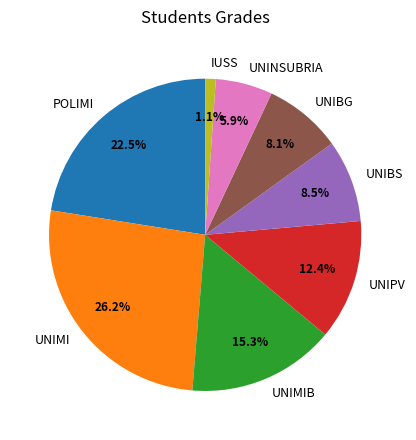

Which slice is the smallest?

IUSS